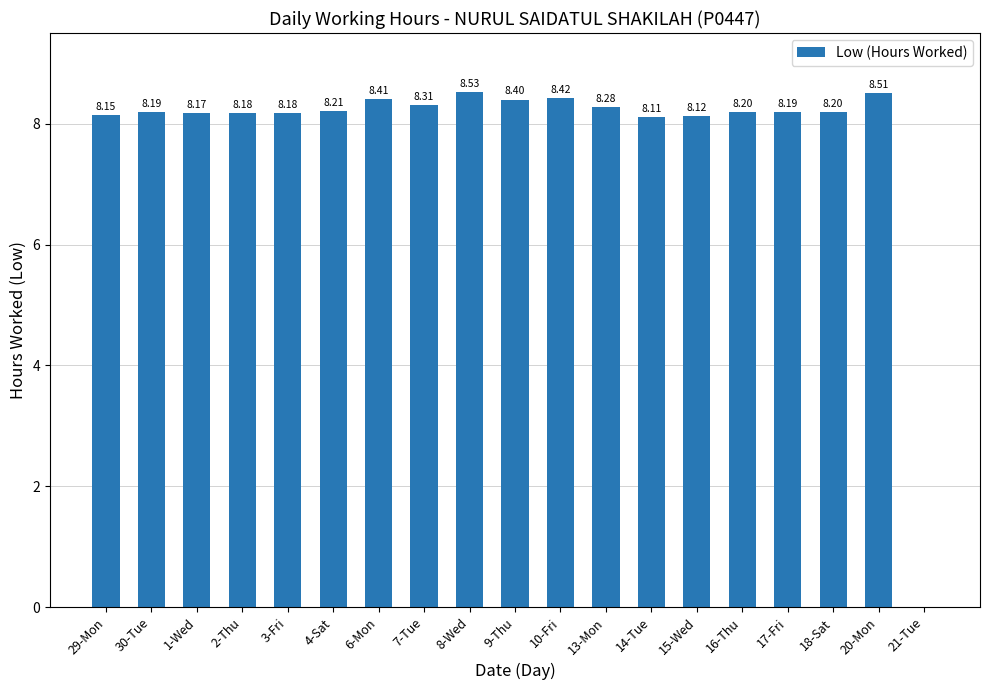

What is the ratio of the value at 8-Wed to the value at 2-Thu?

1.0